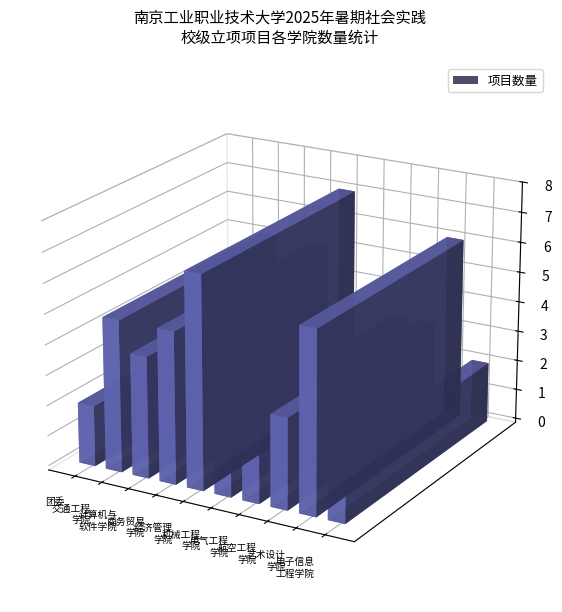

What is the sum of the values at 机械工程学院 and 电气工程学院?

5